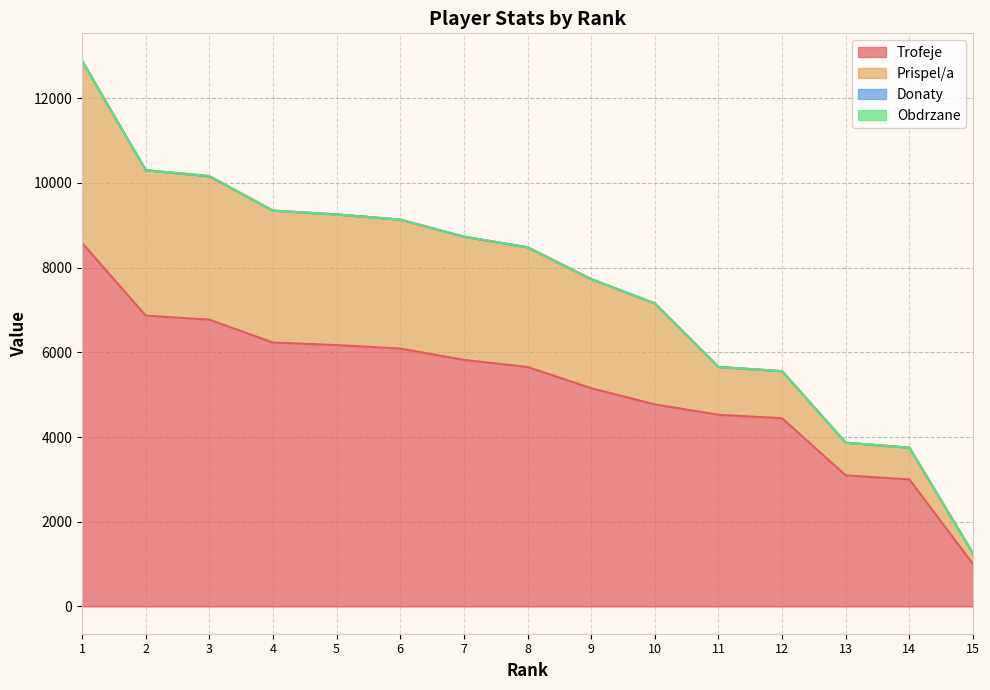

What is the difference between the maximum and minimum values in the Trofeje series?

7587